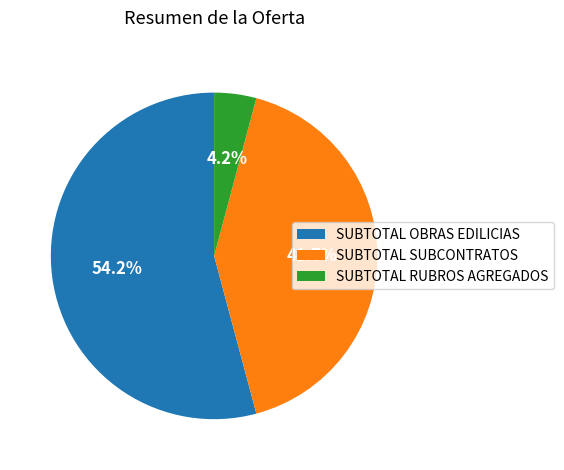

How many segments does this pie chart have?

3